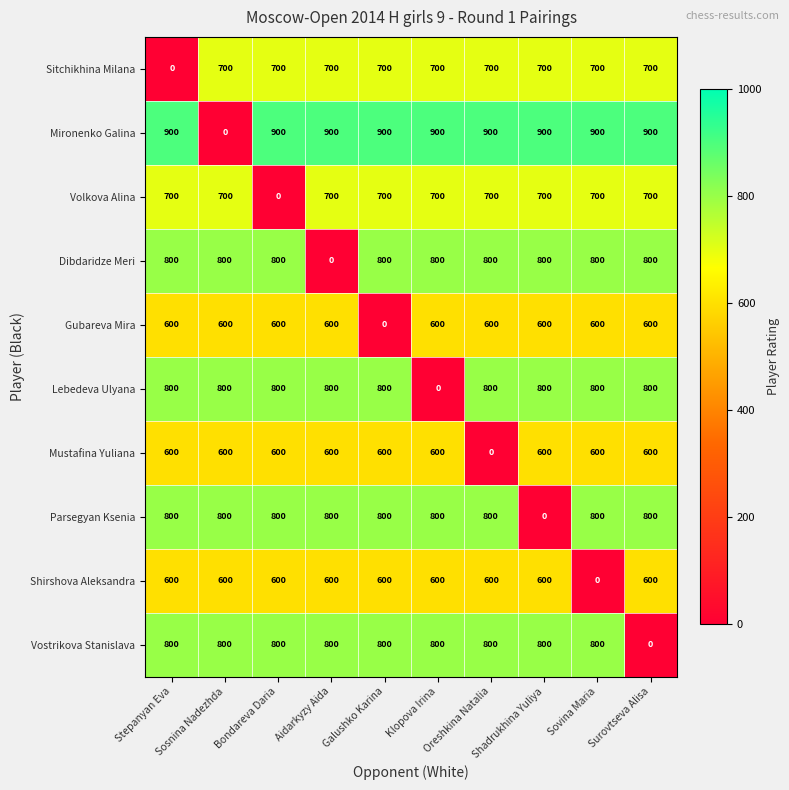

What is the highest value of the Sitchikhina Milana series?

700